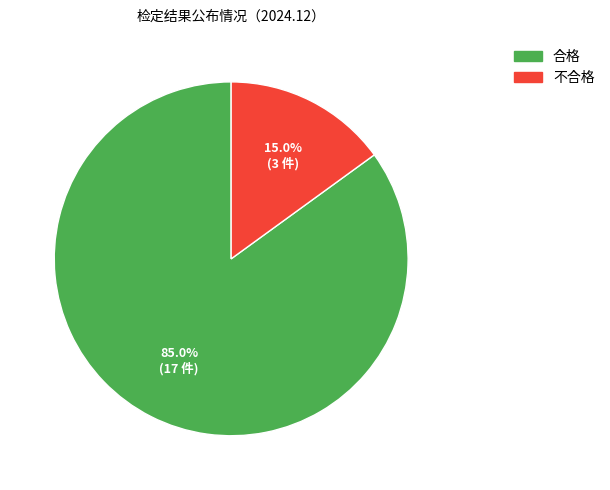

Between 不合格 and 合格, which is larger?

合格